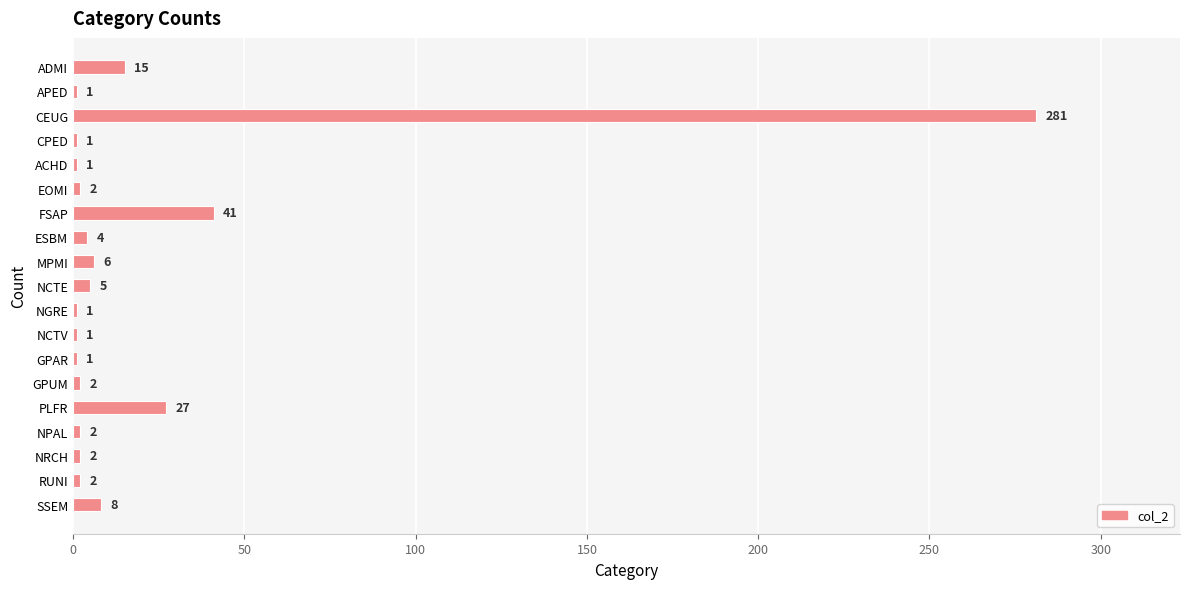

What is the difference between the maximum and minimum values?

280